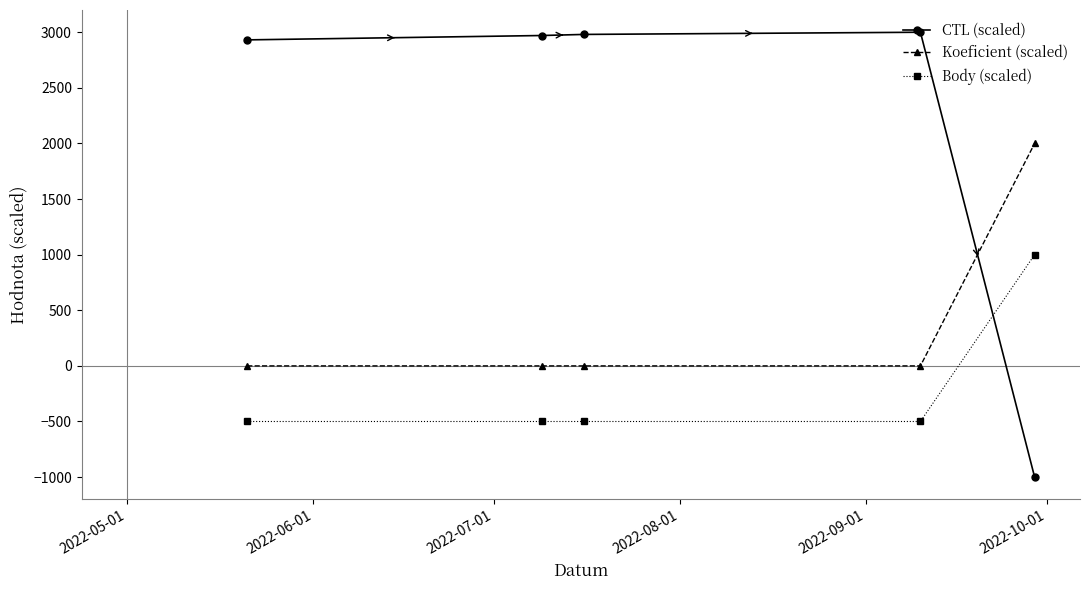

Which series has the widest spread of values?

CTL (scaled)